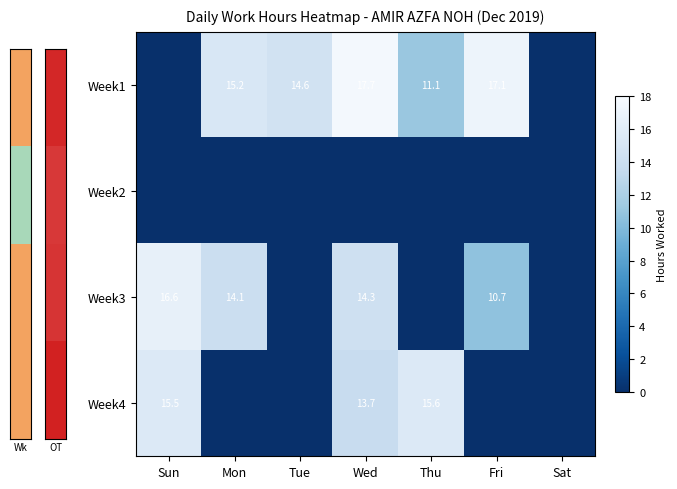

Is it true that Week1 equals 5.1 at Mon?

False